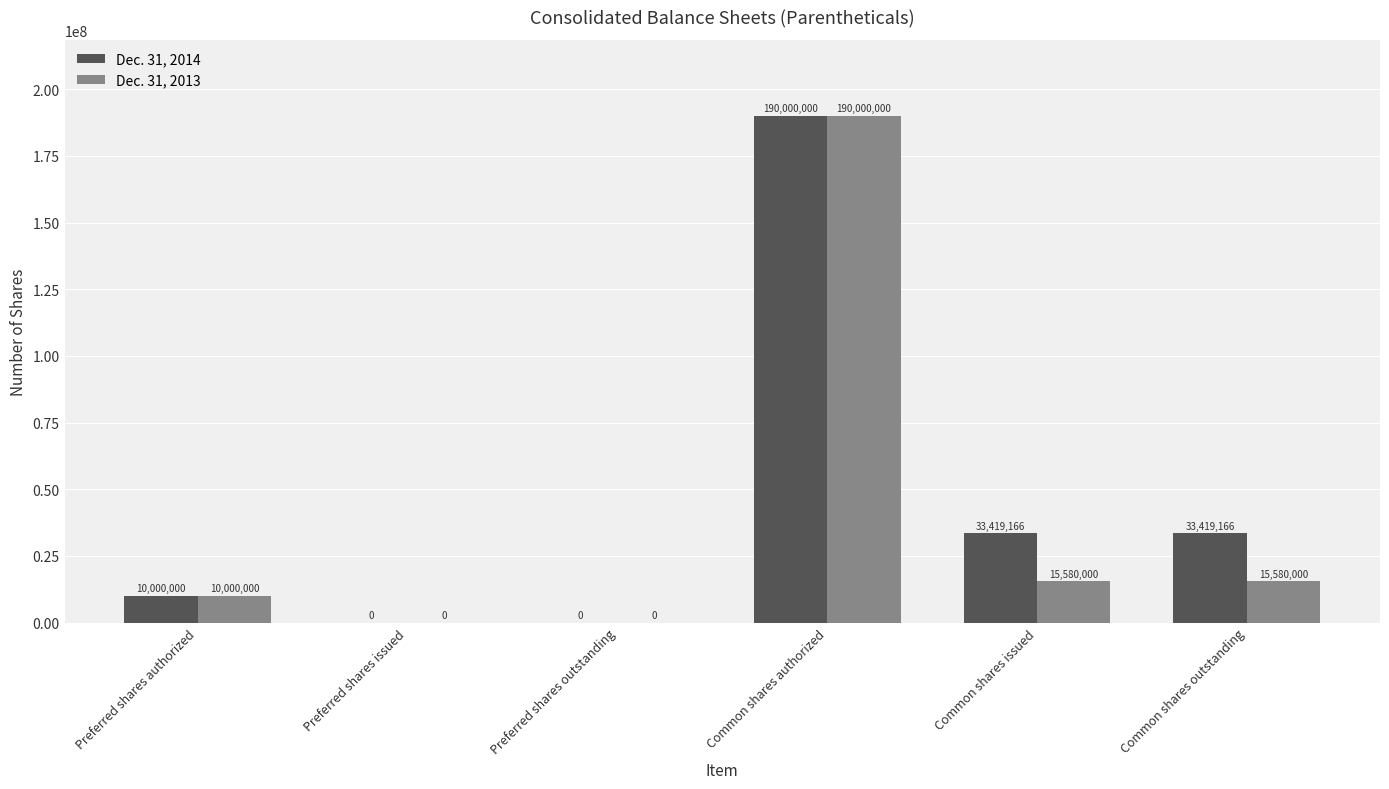

What is the total value across all series at Preferred shares authorized?

20000000